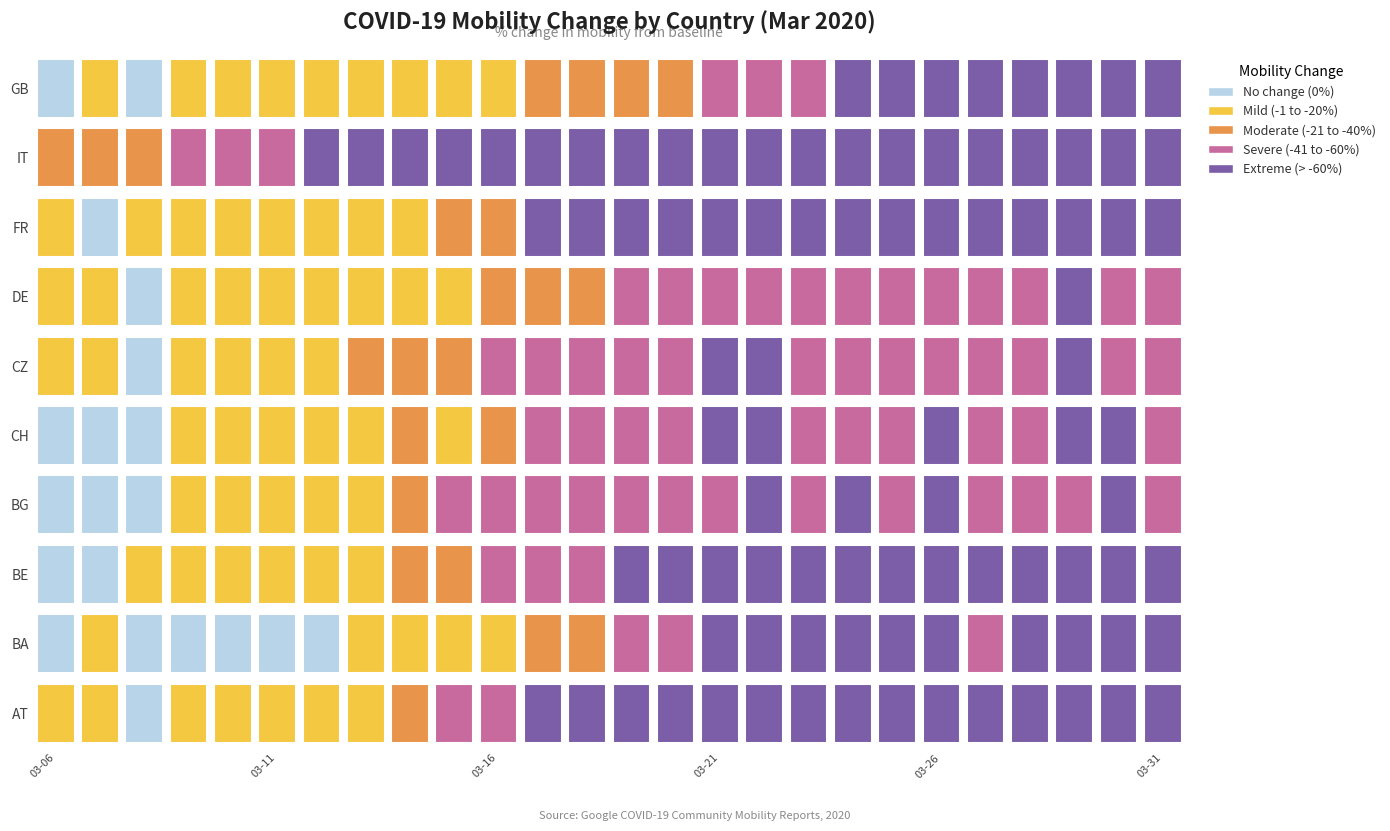

Which series has the largest total across all categories?

DE